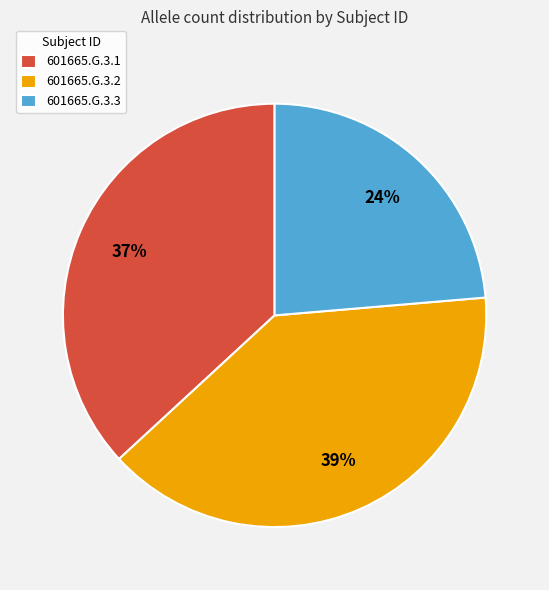

Which slice is the smallest?

601665.G.3.3